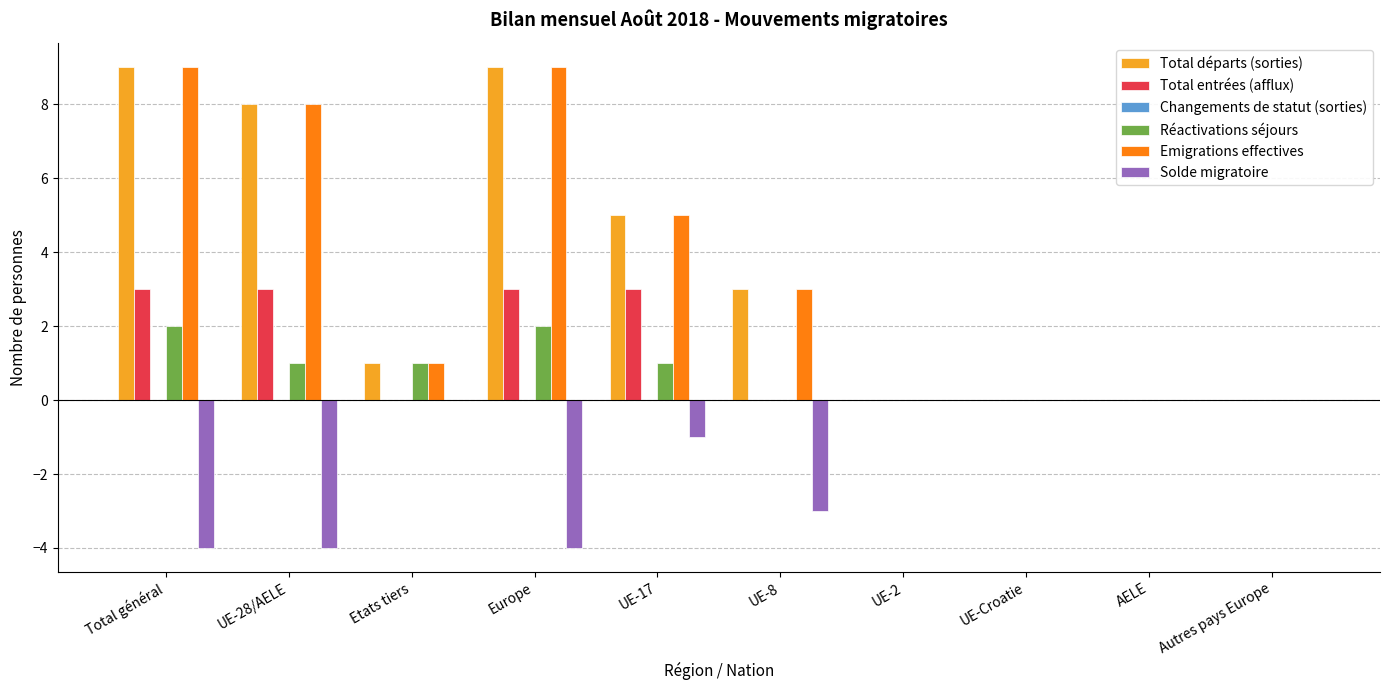

Is the value of Réactivations séjours at UE-8 greater than the value of Emigrations effectives at Etats tiers?

No